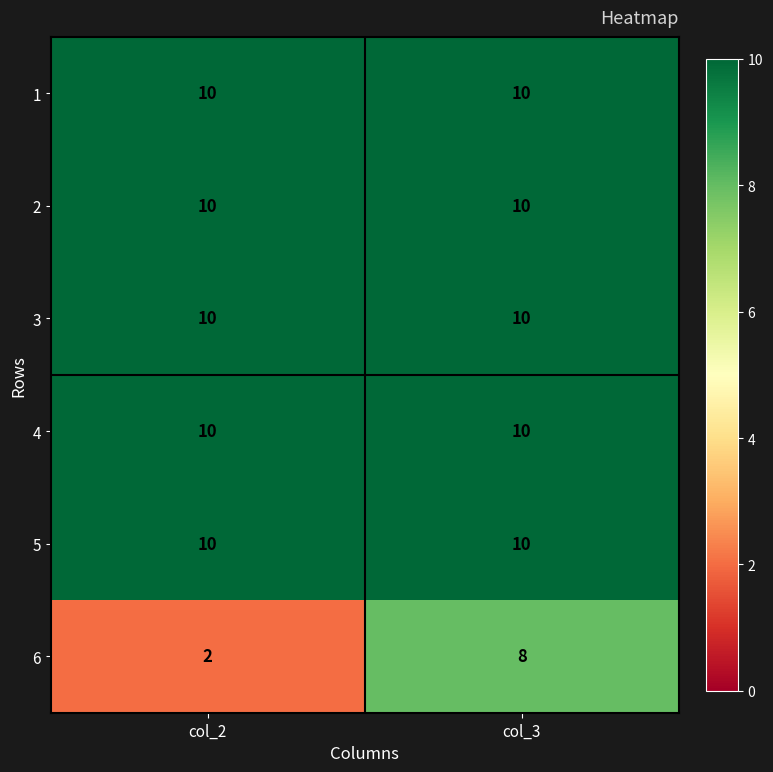

Which series has the widest spread of values?

6